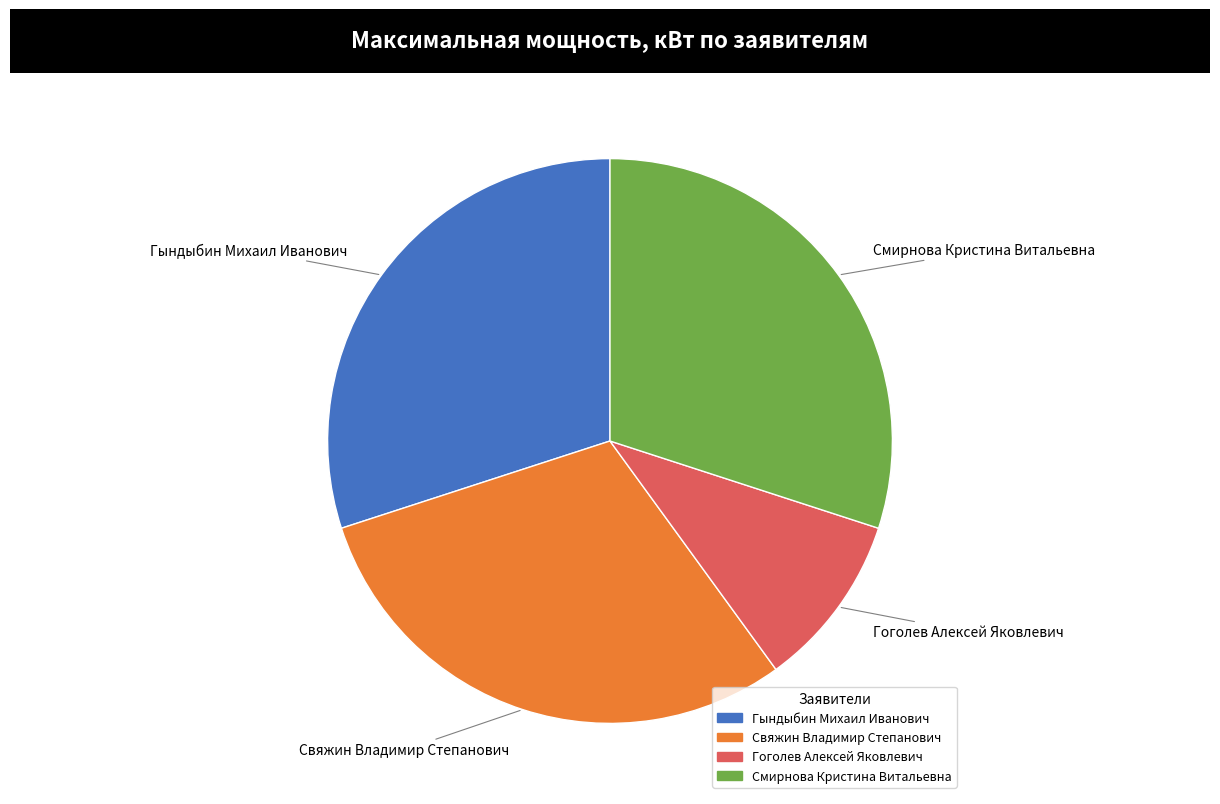

Count the number of slices in the pie.

4